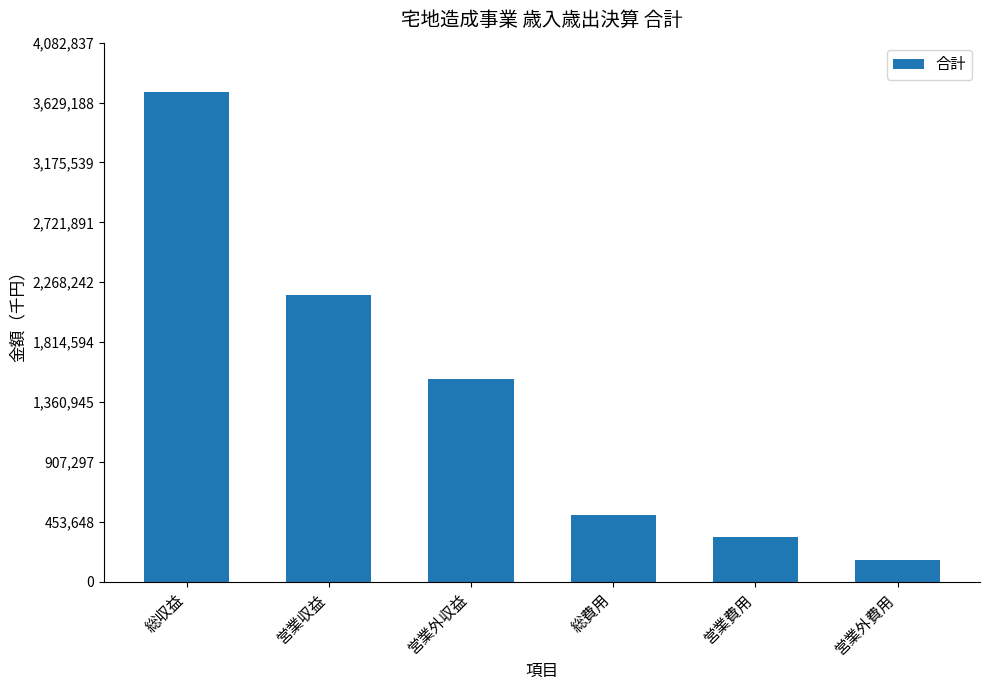

Which label corresponds to the largest value in the chart?

総収益